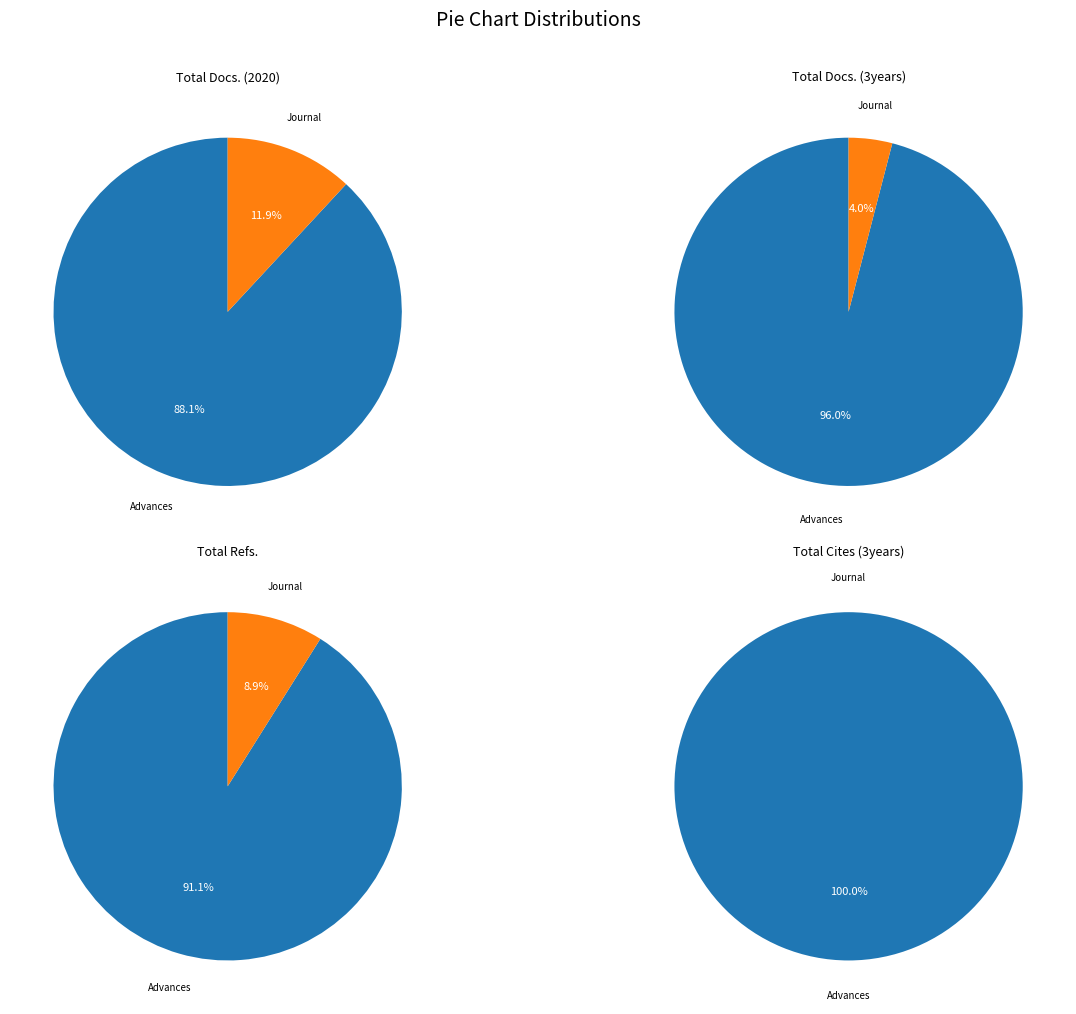

What is the total percentage of Advances in Geo-Energy Research and Journal of Asian Energy Studies?

100.0%